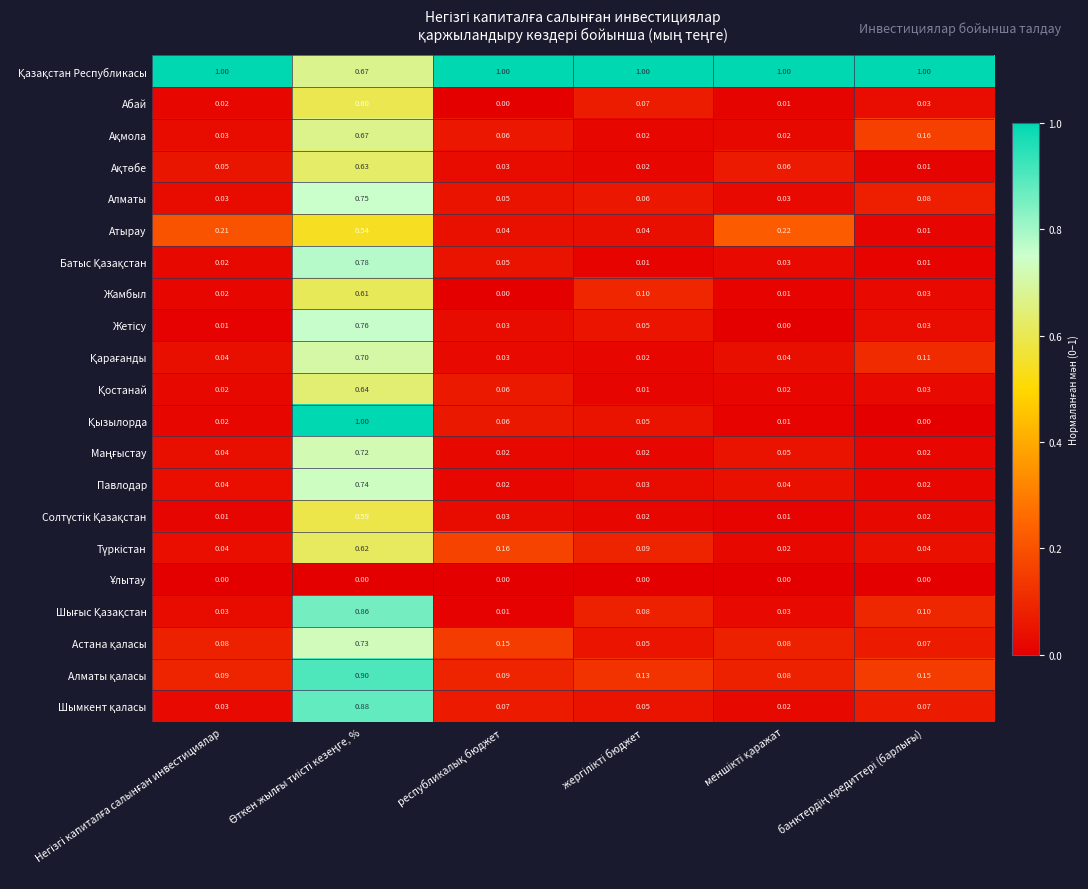

How many series are shown in this chart?

21